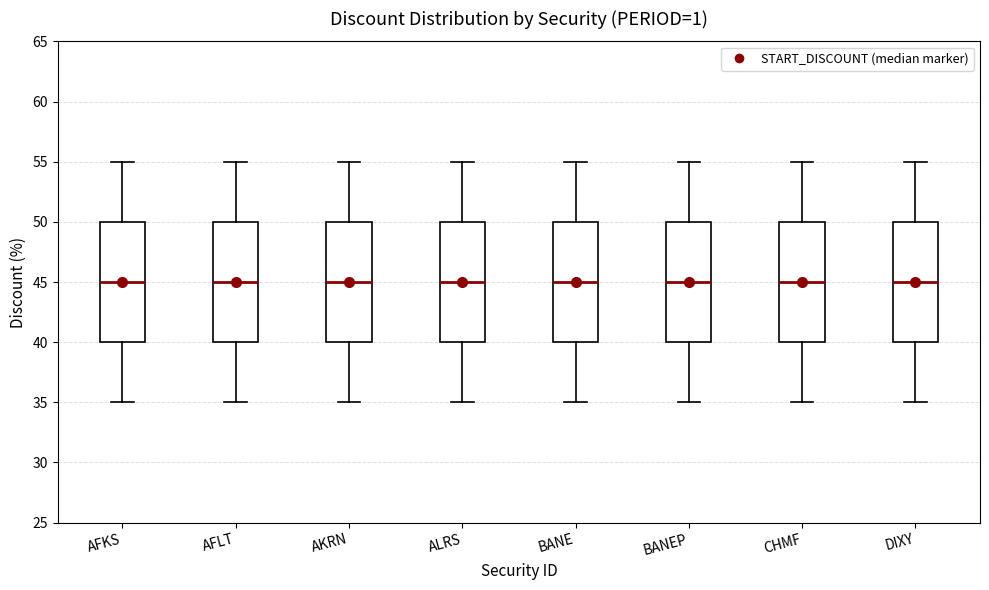

Where does the median line of the box for AKRN sit on the y-axis? The values are not printed on the chart, so give them approximately, as read against the axis.

45